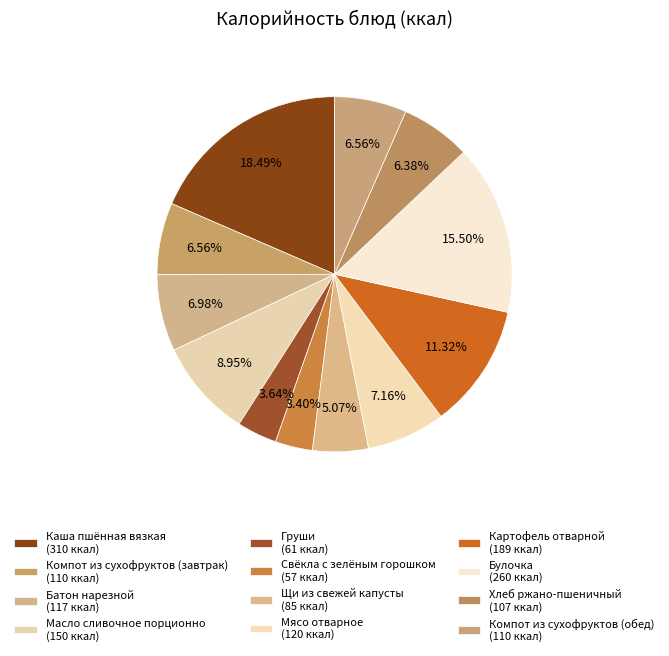

How many slices are in this pie chart?

12